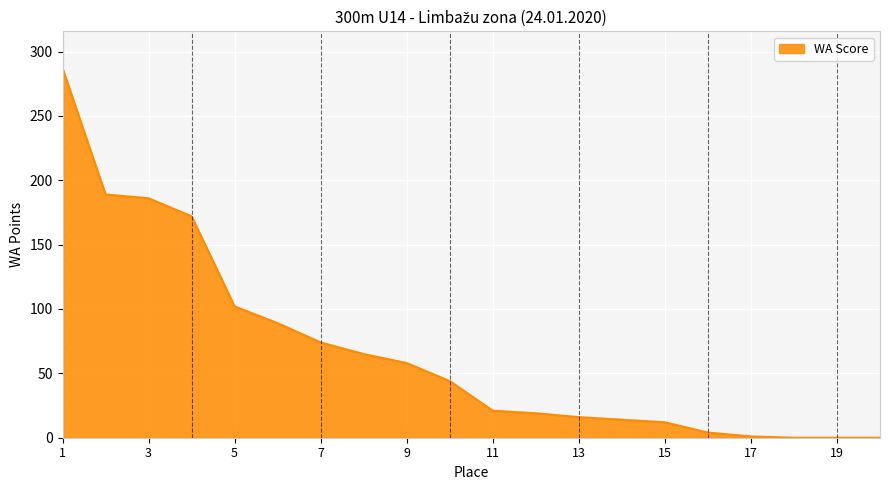

What is the greatest value displayed?

287